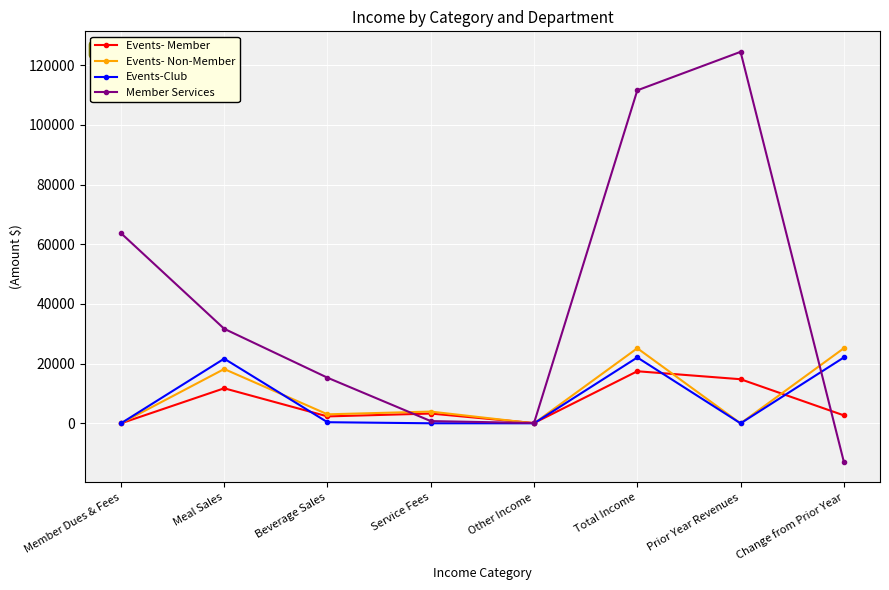

What is the difference between the Member Services values at Meal Sales and Member Dues & Fees?

32059